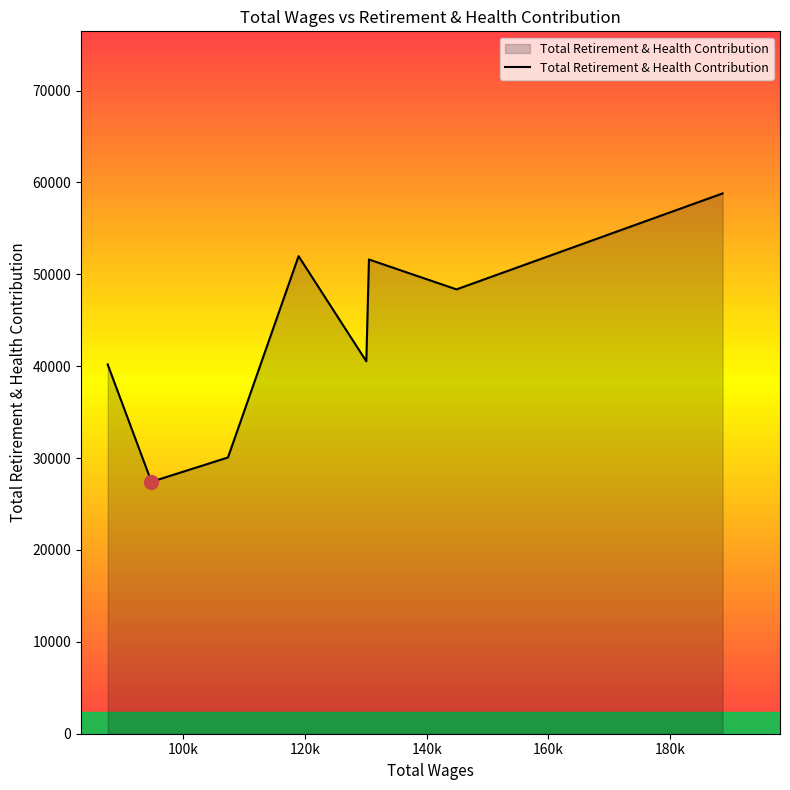

What is the minimum value shown in the chart?

27419